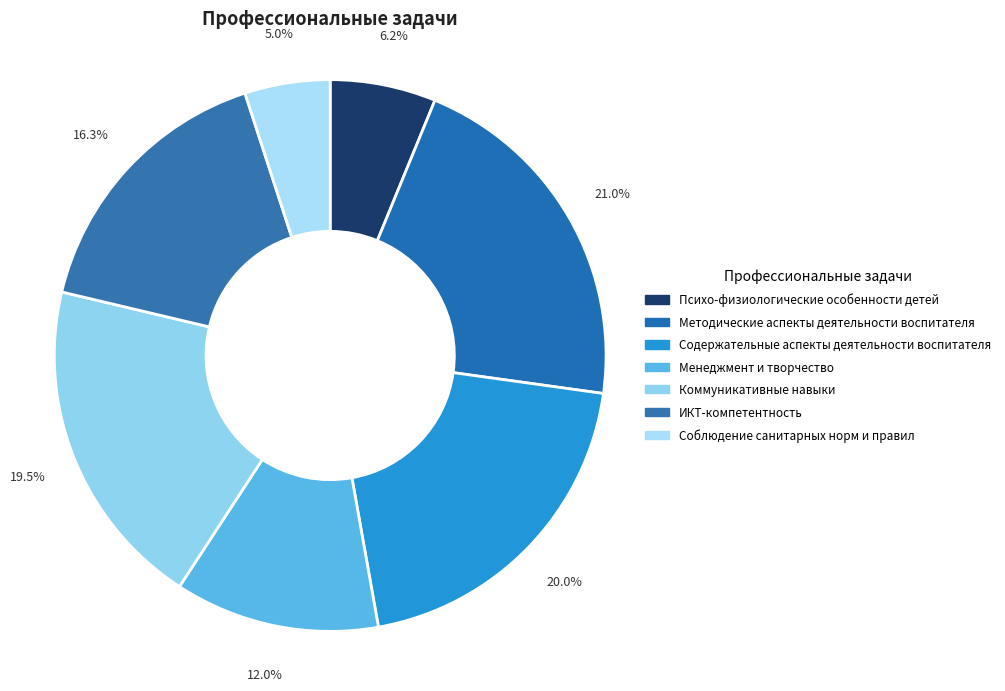

Which slice is the largest?

Методические аспекты
деятельности воспитателя